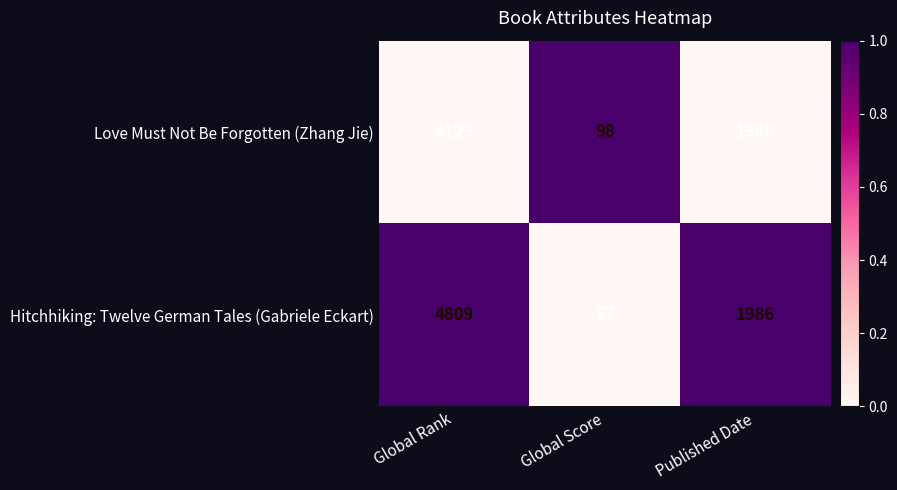

What is the minimum value for Love Must Not Be Forgotten (Zhang Jie)?

98